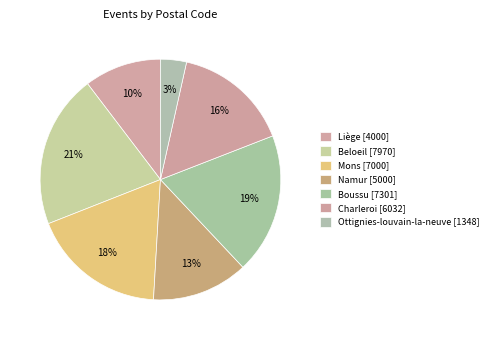

How many segments does this pie chart have?

7